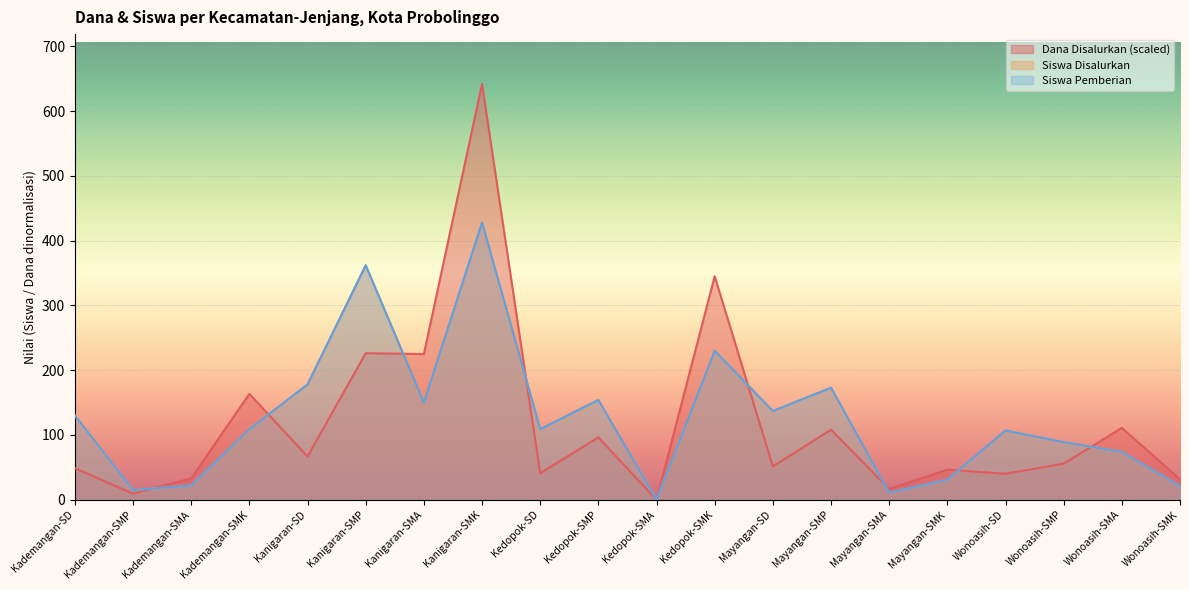

What is the sum of the Dana Disalurkan values at Kanigaran-SMP and Kedopok-SMP?

322.5